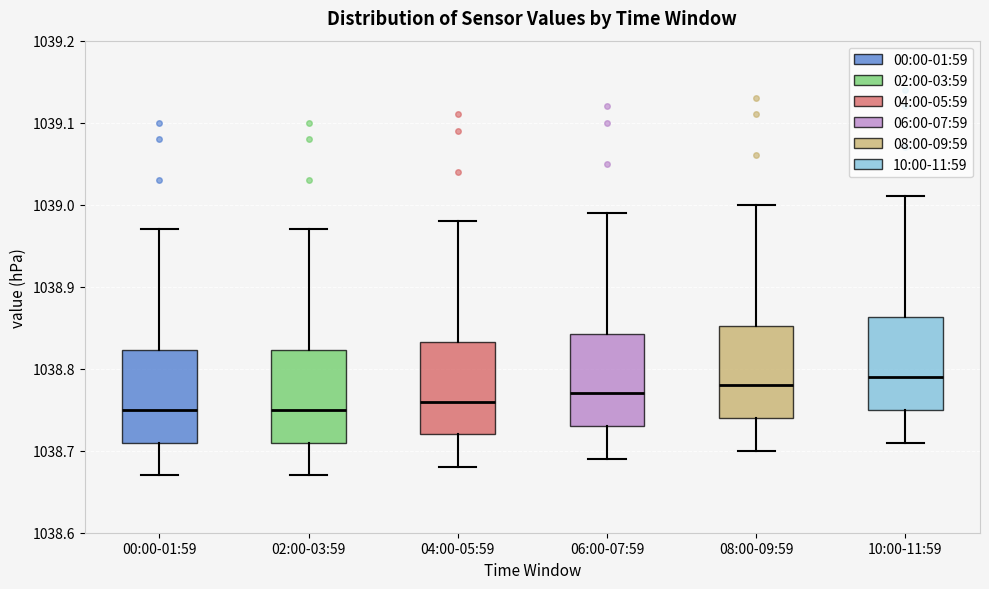

Reading left to right, read every box against the y-axis: the position of its median line, the range the box covers, and the ends of its whiskers. The values are not printed on the chart, so give them approximately, as read against the axis.

00:00-01:59: median 1038.75, box 1038.71 to 1038.82, whiskers 1038.67 to 1038.97
02:00-03:59: median 1038.75, box 1038.71 to 1038.82, whiskers 1038.67 to 1038.97
04:00-05:59: median 1038.76, box 1038.72 to 1038.83, whiskers 1038.68 to 1038.98
06:00-07:59: median 1038.77, box 1038.73 to 1038.84, whiskers 1038.69 to 1038.99
08:00-09:59: median 1038.78, box 1038.74 to 1038.85, whiskers 1038.70 to 1039.00
10:00-11:59: median 1038.79, box 1038.75 to 1038.86, whiskers 1038.71 to 1039.01